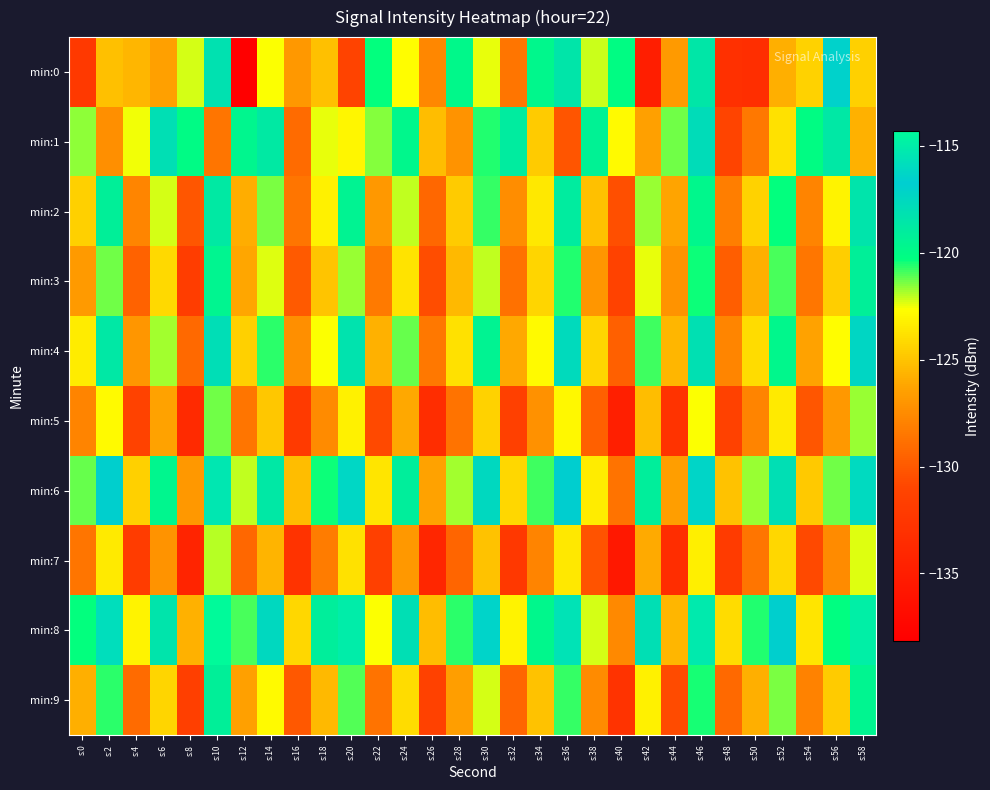

Which series has the largest range (max minus min)?

min:0